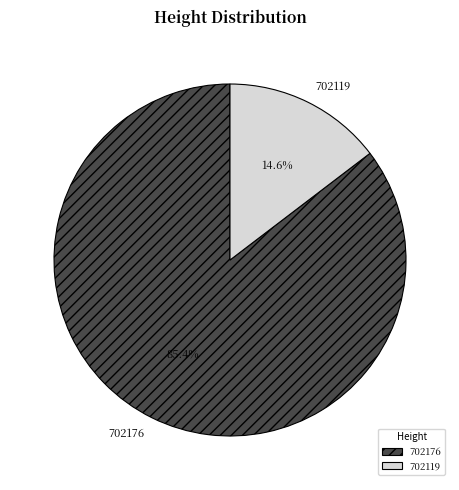

How many slices are in this pie chart?

2